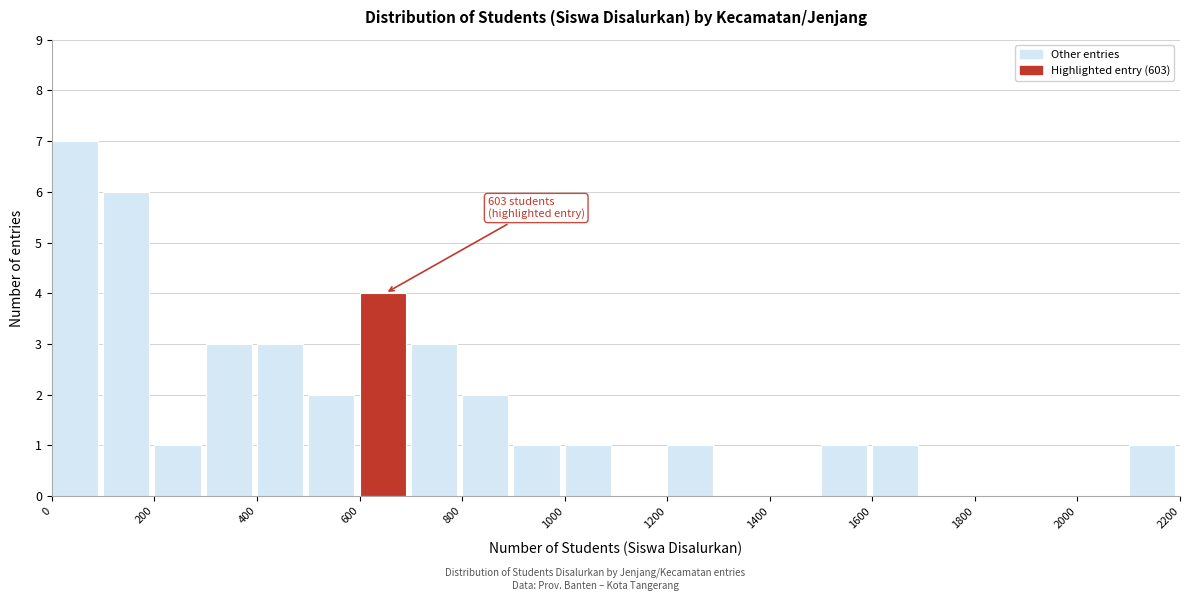

Which range on the x-axis has the tallest bar?

0 to 100